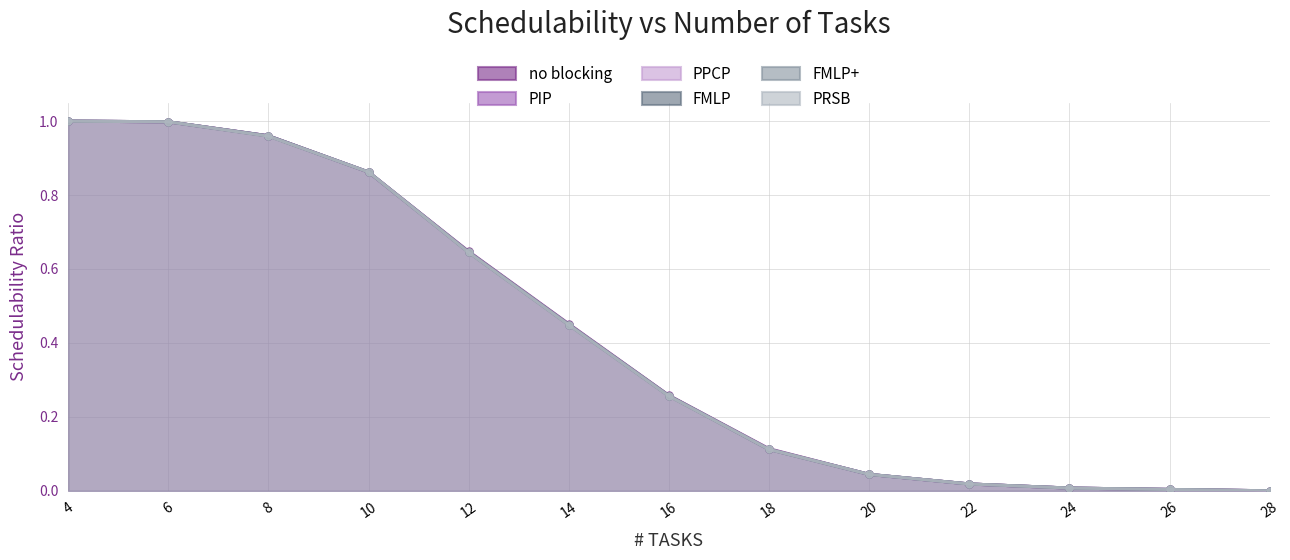

At which category is the sum across all series the highest?

4